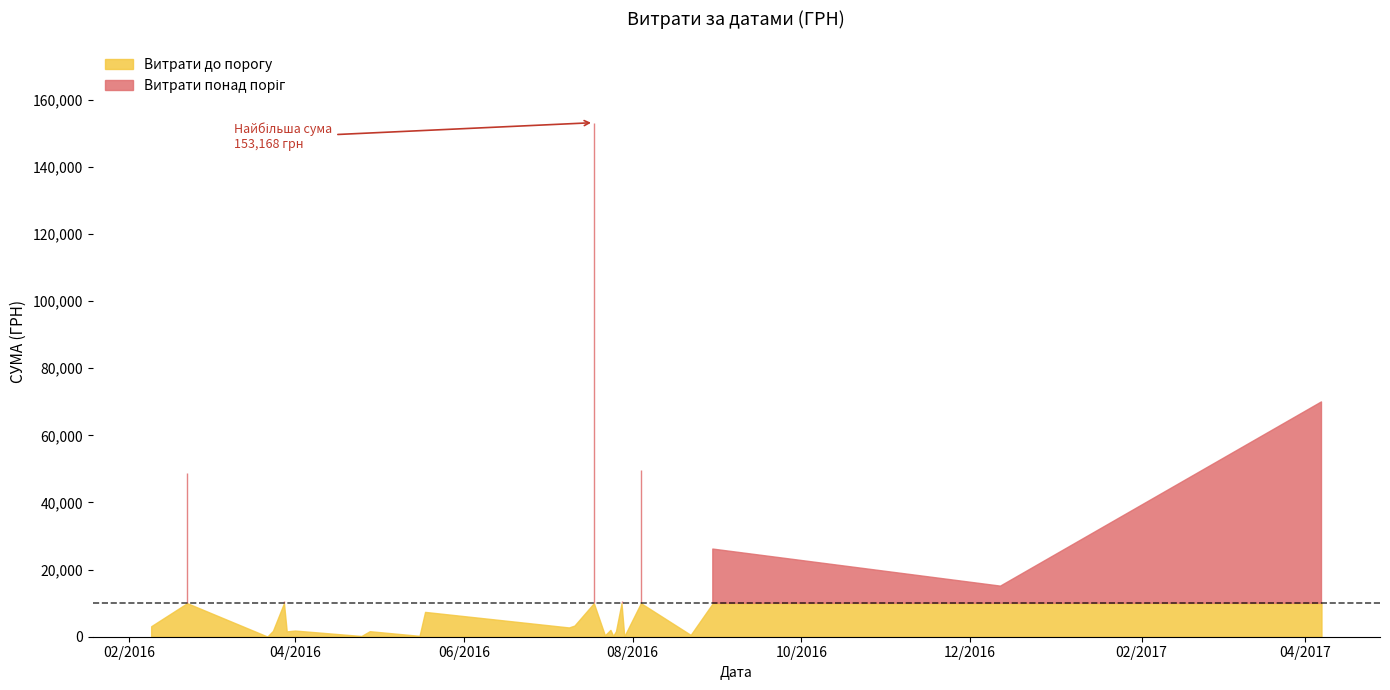

What is the sum of all values?

413268.0